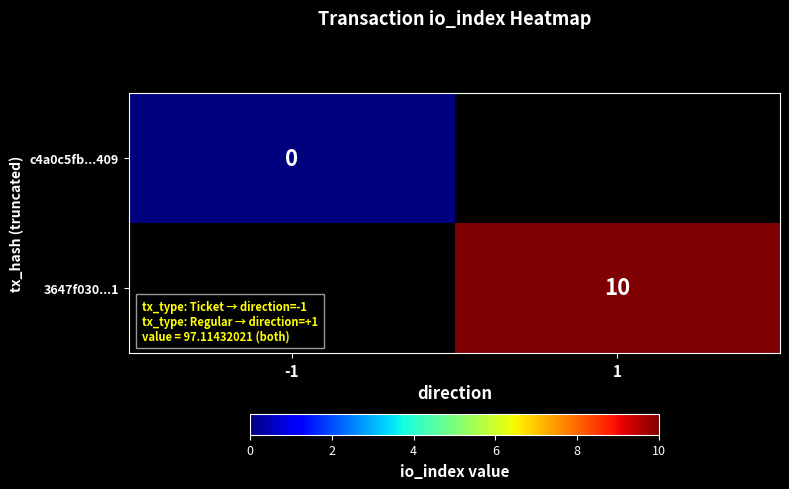

The 3647f030...1 series shows 10 at 1. True or false?

True